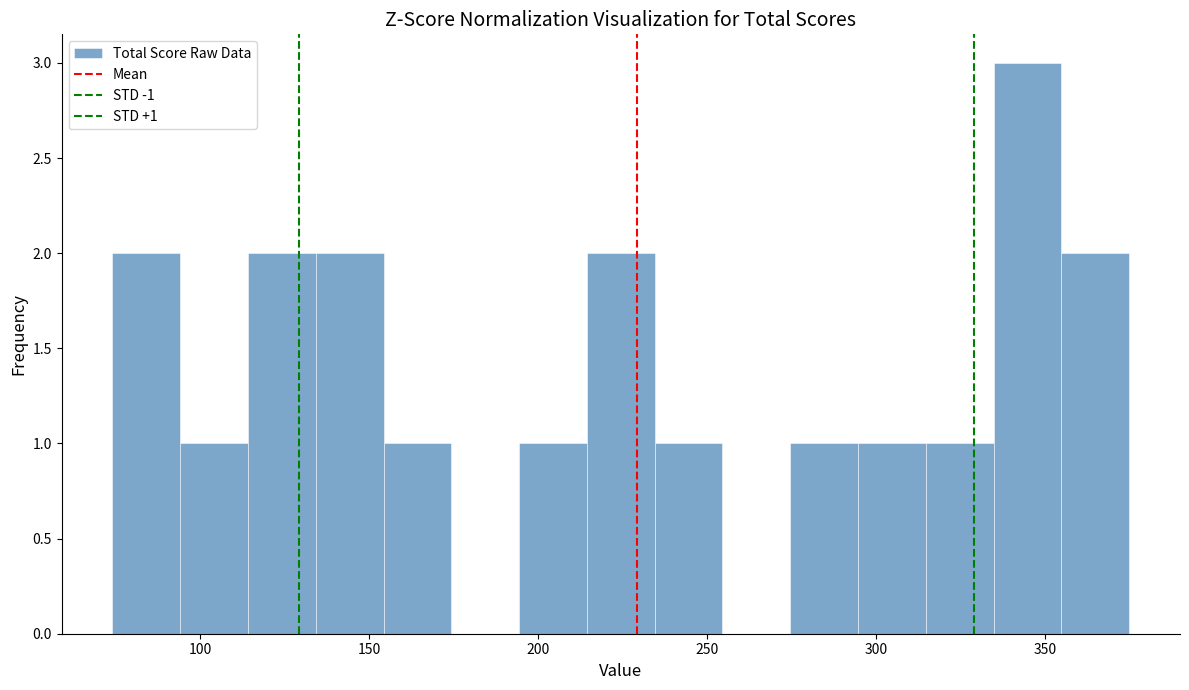

Which range on the x-axis has the tallest bar?

335 to 355